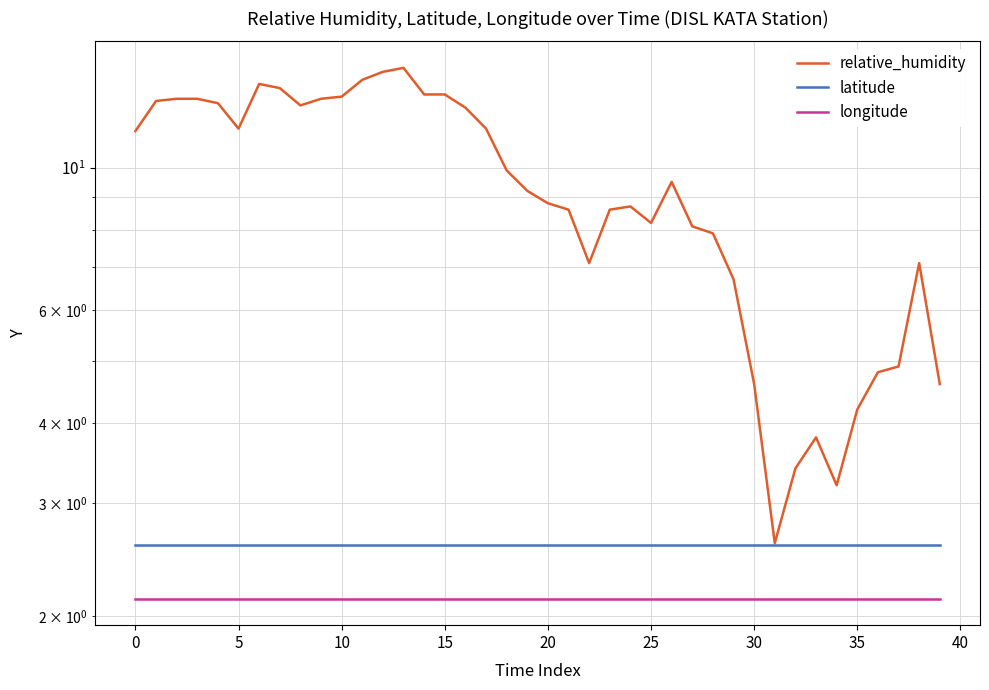

List the labels in order of longitude value, smallest first.

−5, 0, 5, 10, 15, 20, 25, 30, 35, 40, 45, 11, 12, 13, 14, 15, 16, 17, 18, 19, 20, 21, 22, 23, 24, 25, 26, 27, 28, 29, 30, 31, 32, 33, 34, 35, 36, 37, 38, 39